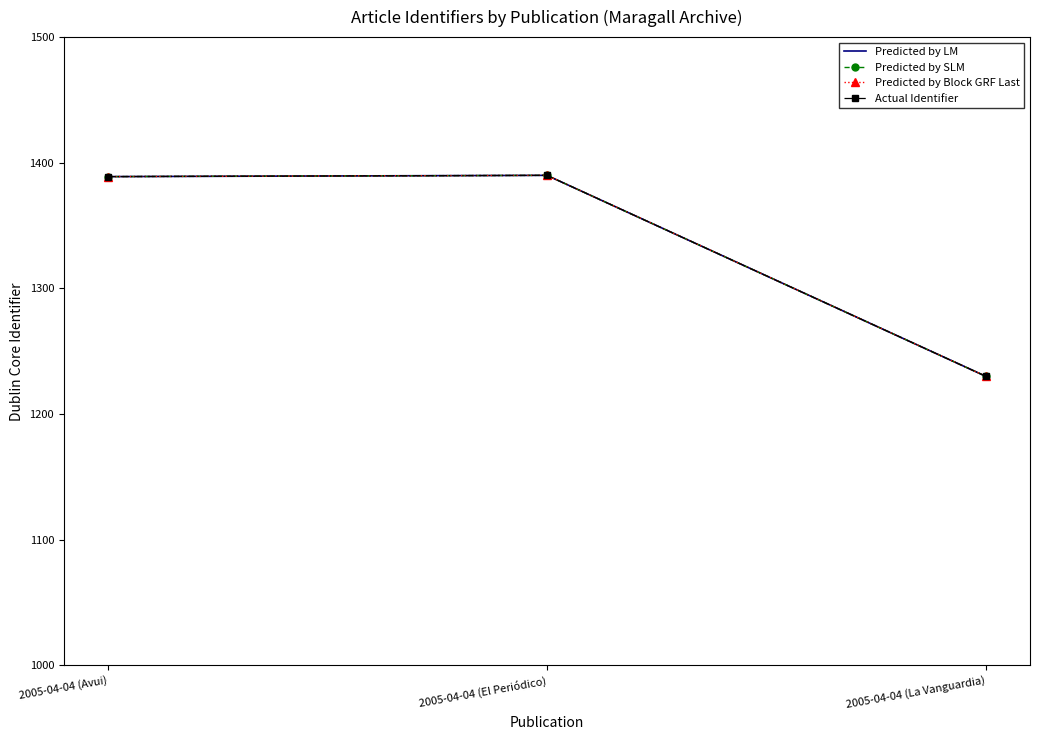

What are all the series names shown in the legend?

Predicted by LM, Predicted by SLM, Predicted by Block GRF Last, Actual Identifier